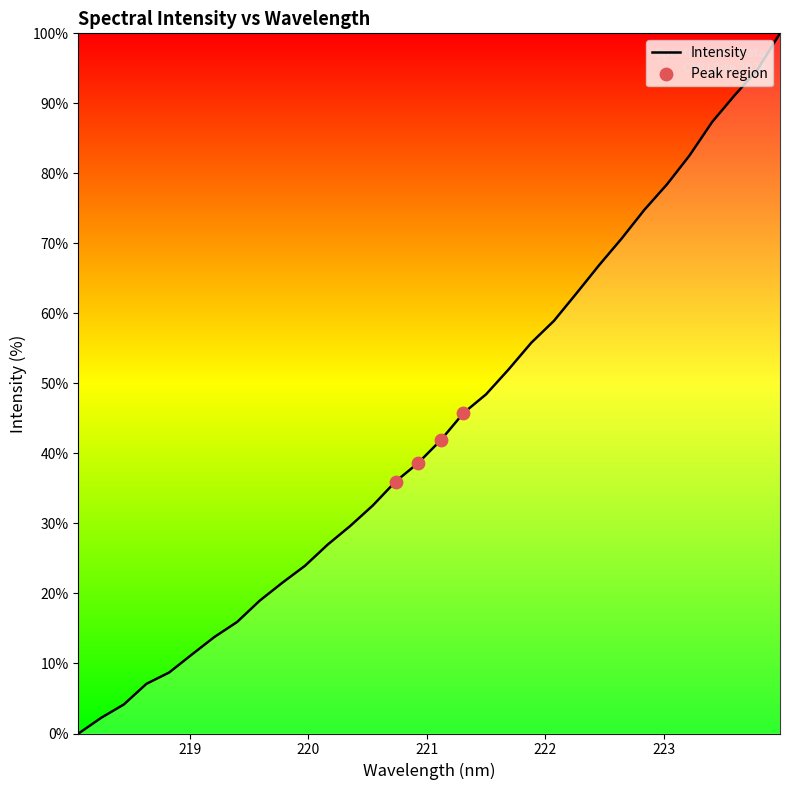

What is the difference between the maximum and minimum values?

100.0